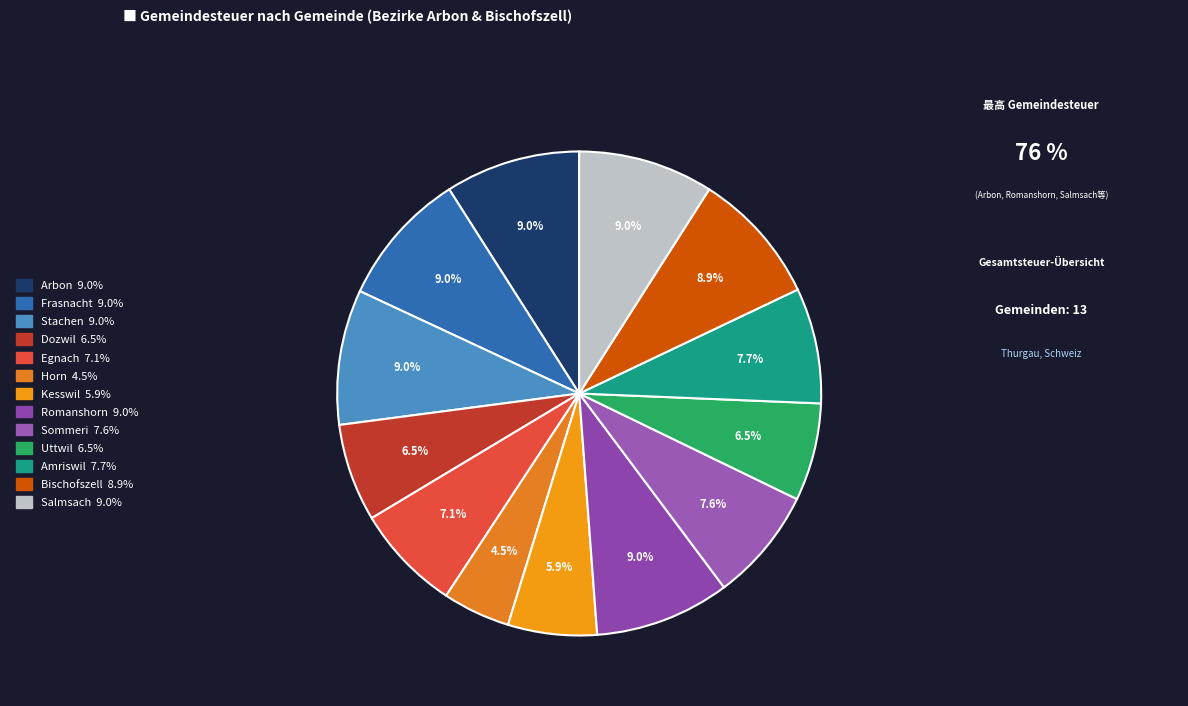

How many segments does this pie chart have?

13